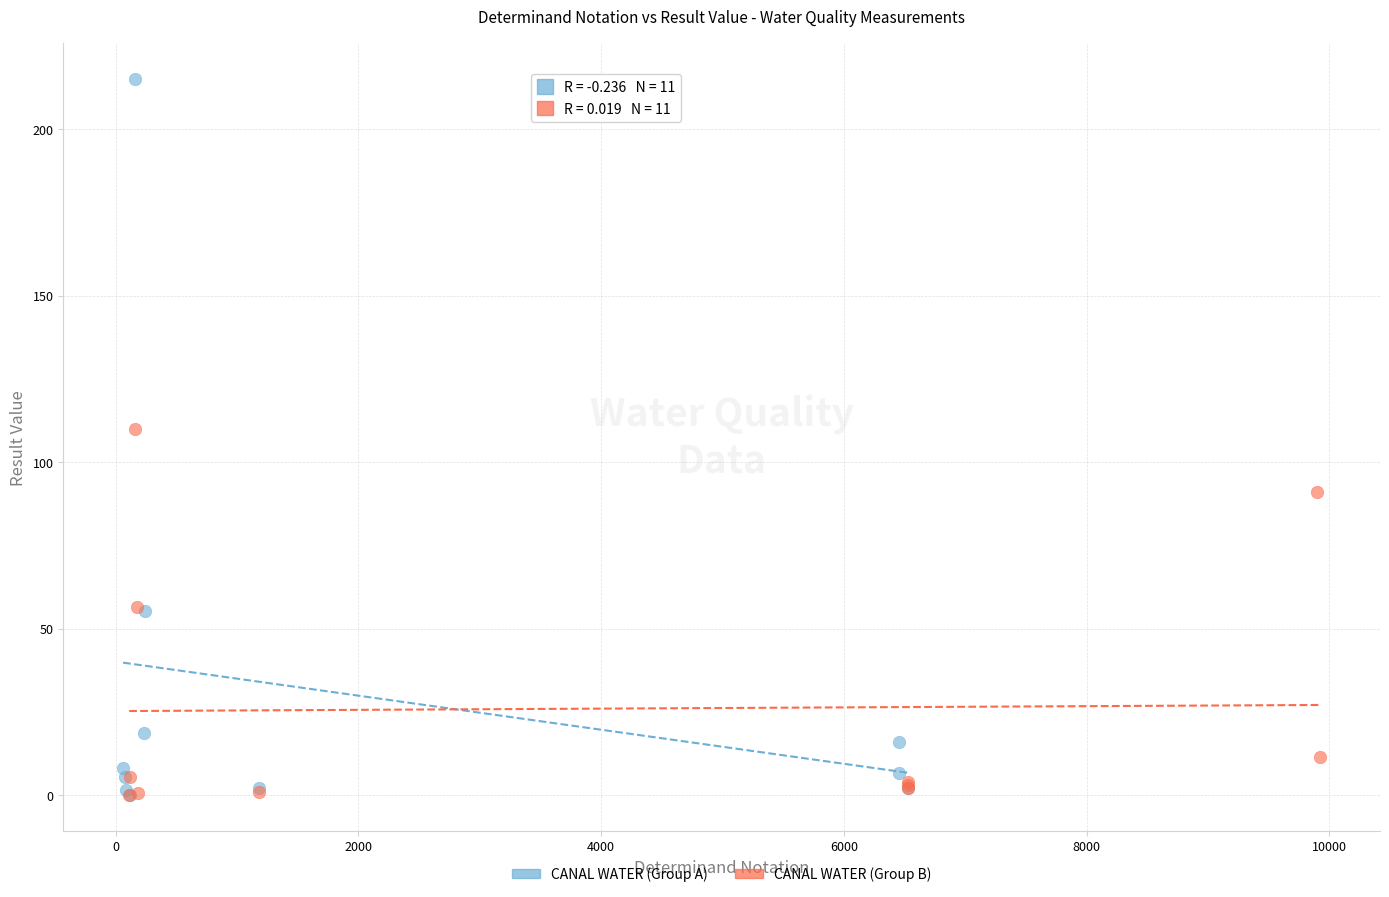

Which series contains the highest Y value?

CANAL WATER (Group A)